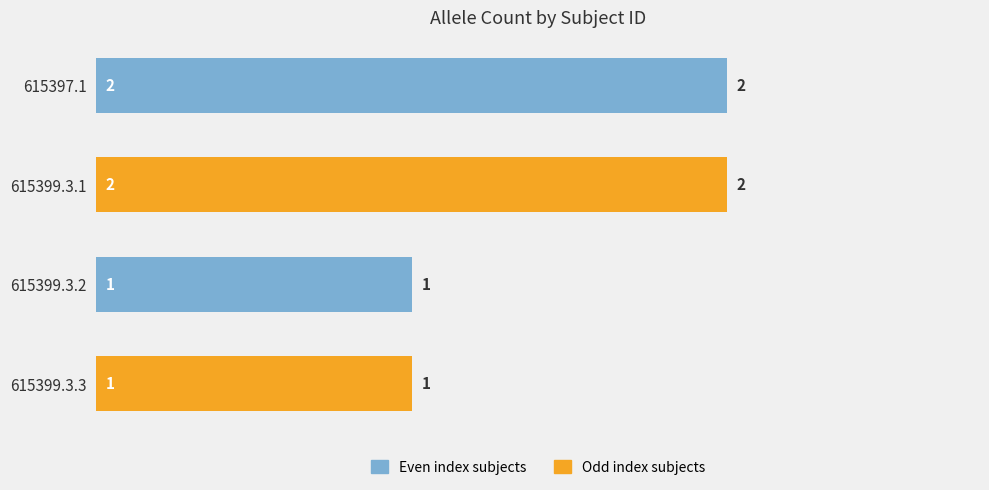

What is the sum of all values?

6